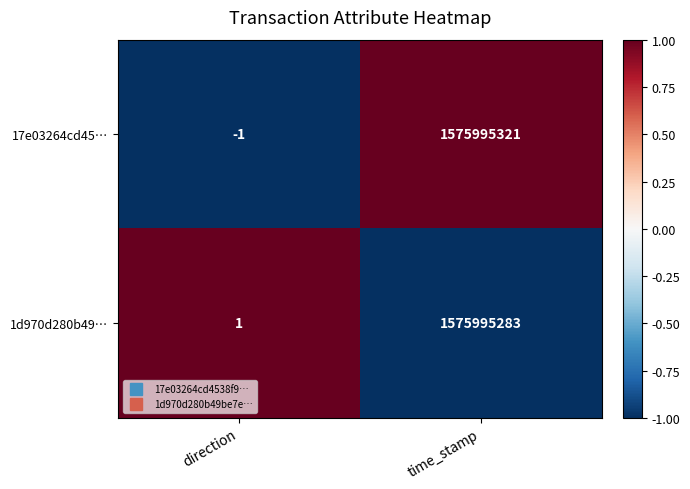

List the labels in order of 1d970d280b49… value, largest first.

time_stamp, direction